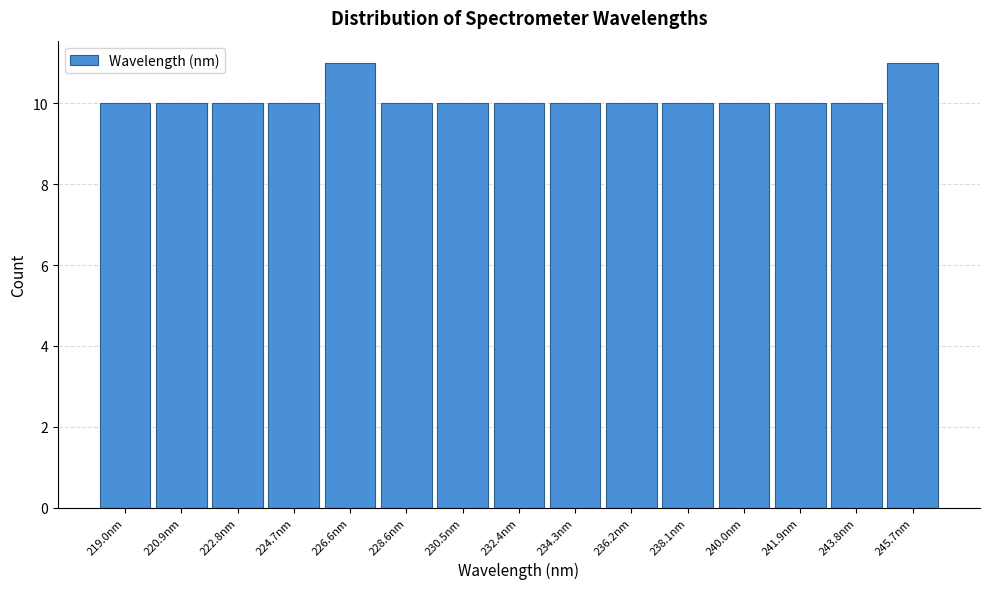

How tall is the bar that spans 218.0 to 220.0 on the x-axis? Neither the bar edges nor the heights are printed on the chart, so give them approximately, as read against the axes.

10